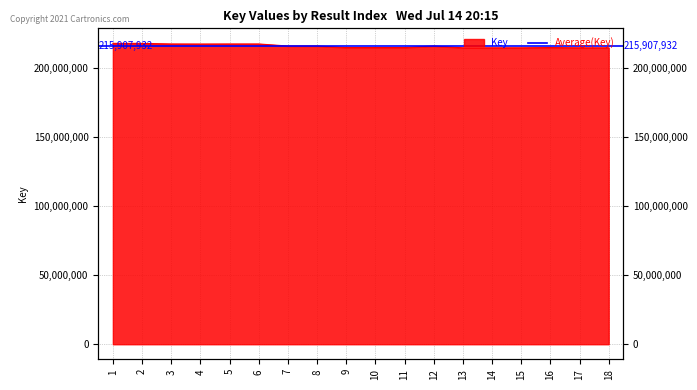

Rank the categories by value from lowest to highest.

17, 18, 13, 14, 15, 11, 10, 9, 16, 12, 8, 7, 4, 3, 5, 6, 1, 2